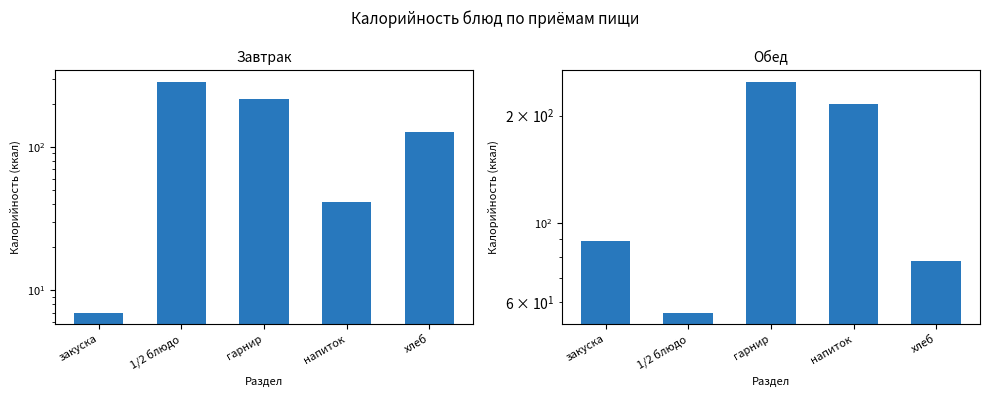

Rank the series by their average value, from lowest to highest.

Завтрак, Обед